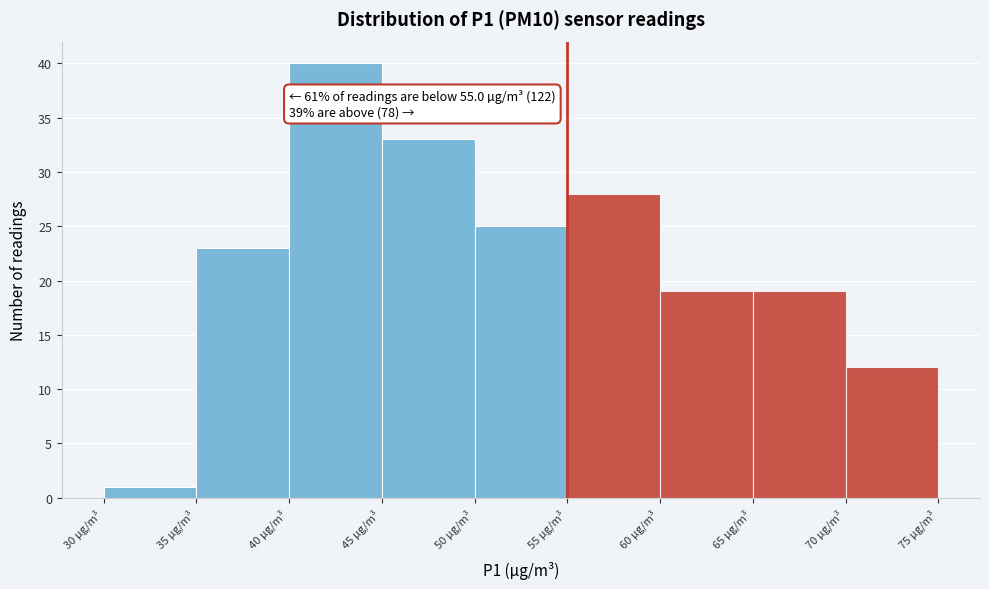

Which range on the x-axis has the tallest bar?

40 to 45